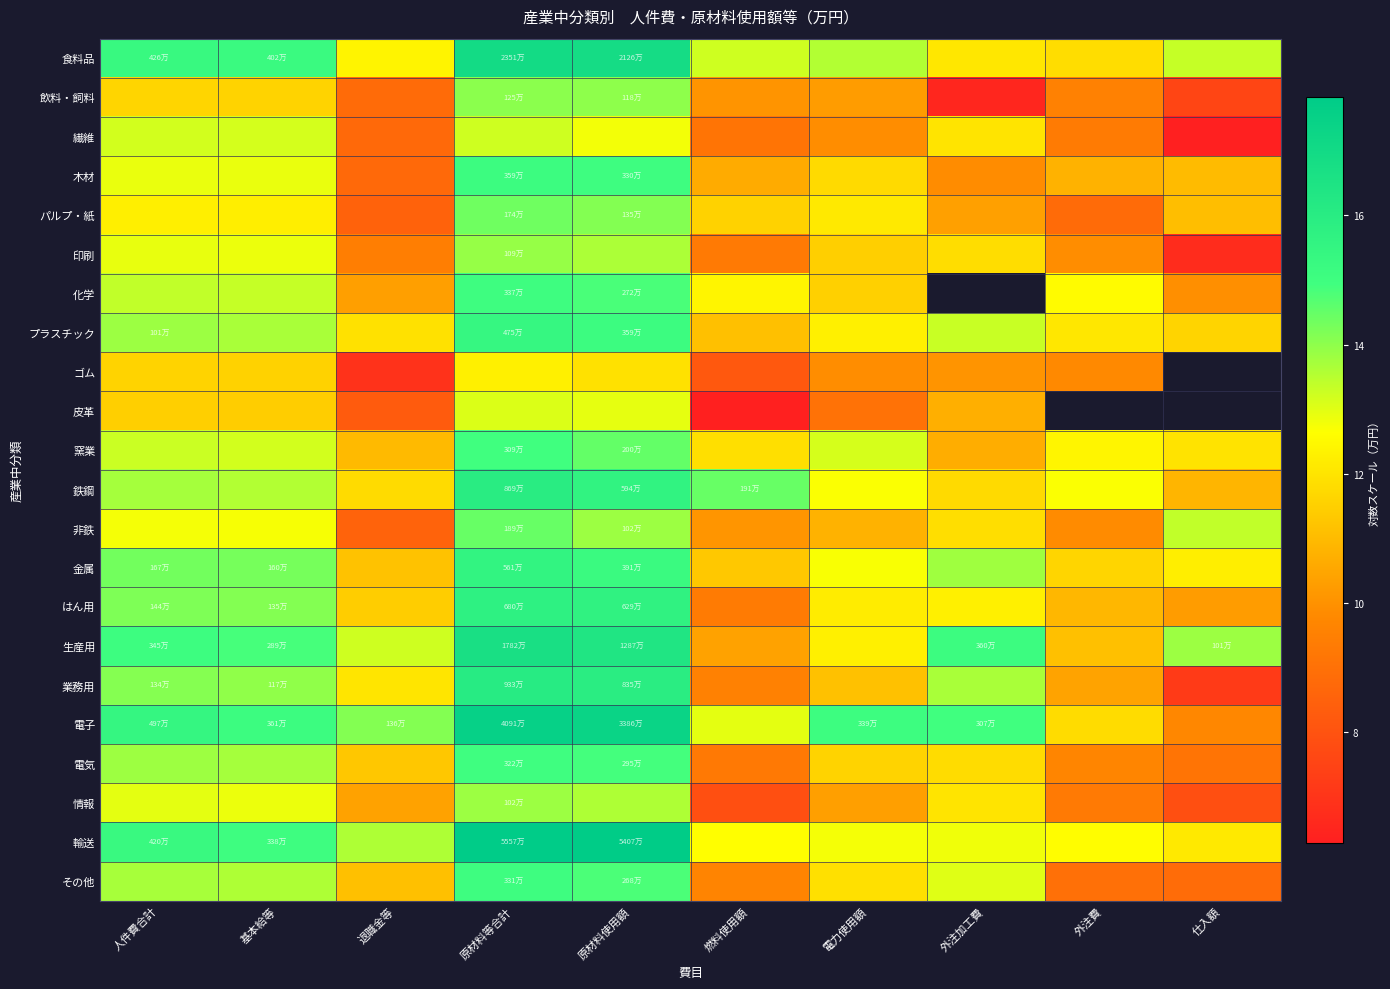

What is the sum of all 情報 values?

111.1